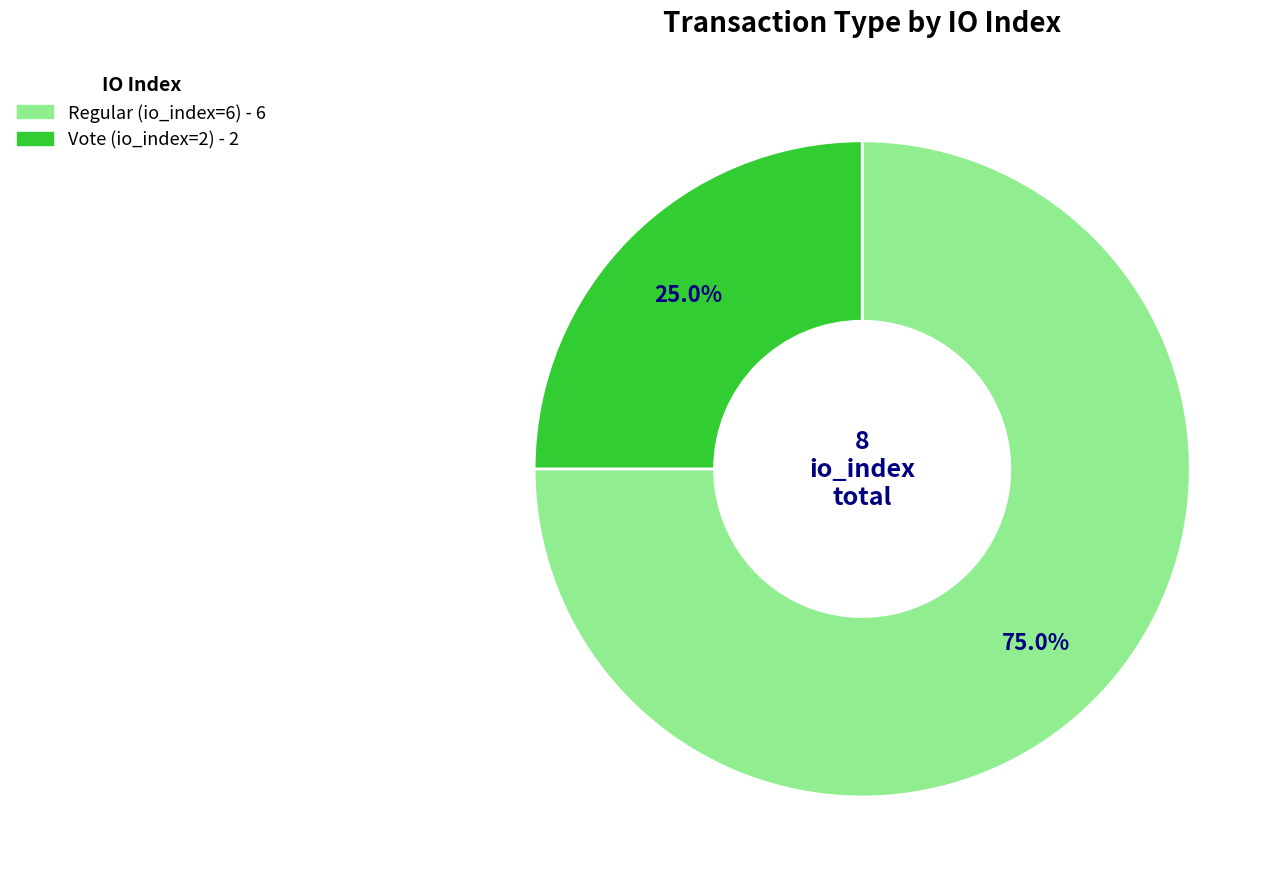

Between Vote (io_index=2) and Regular (io_index=6), which is larger?

Regular (io_index=6)